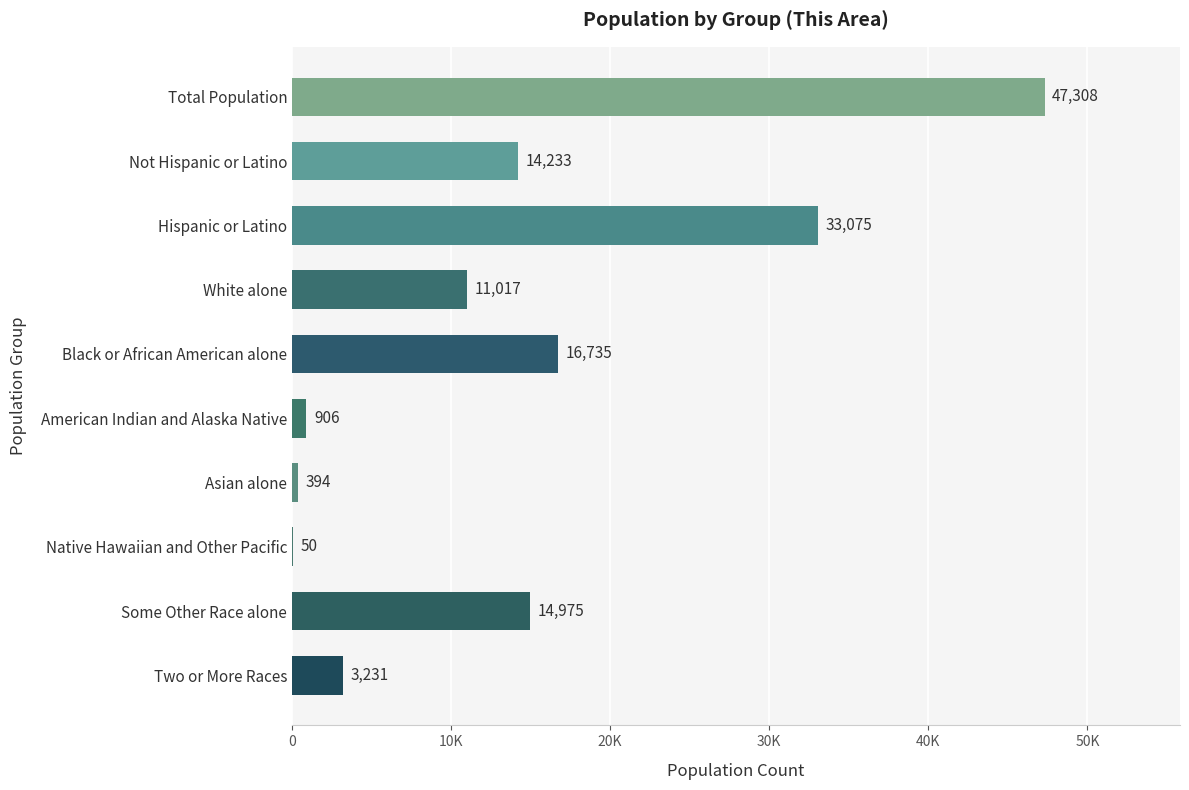

At which label is the value closest to 23679?

Black or African American alone